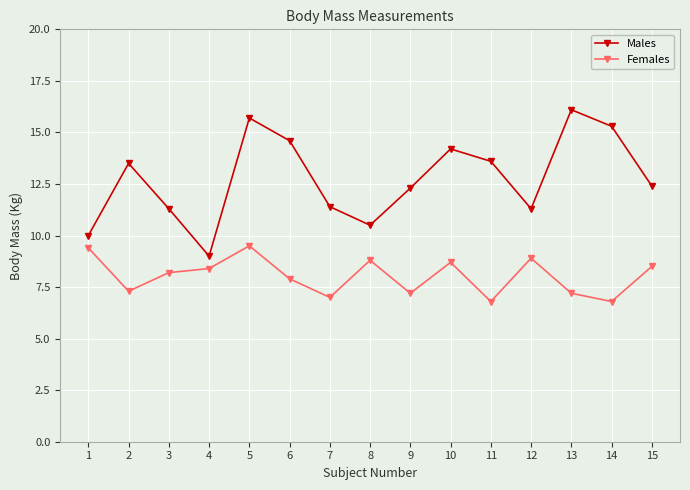

At which category does Males reach its first local peak?

2